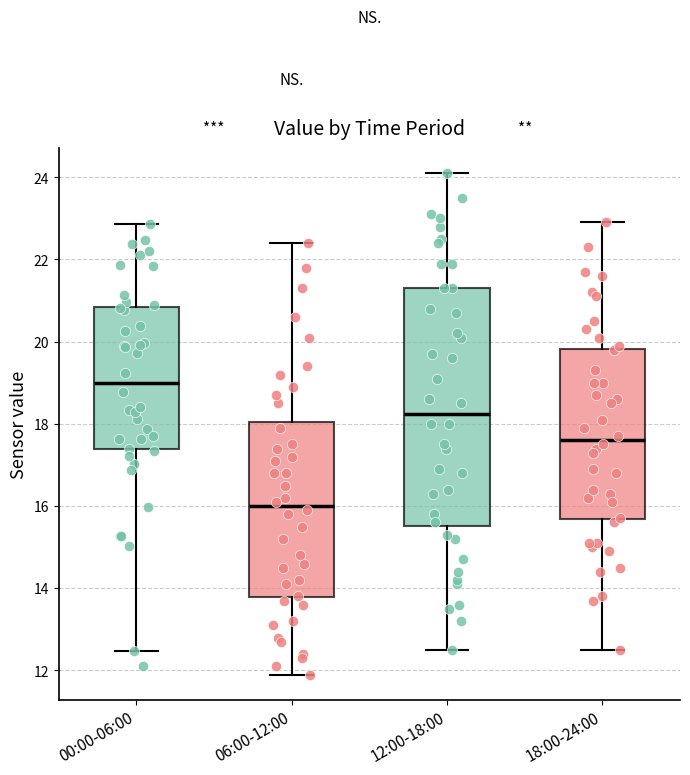

Which box's median line is the lowest?

06:00-12:00